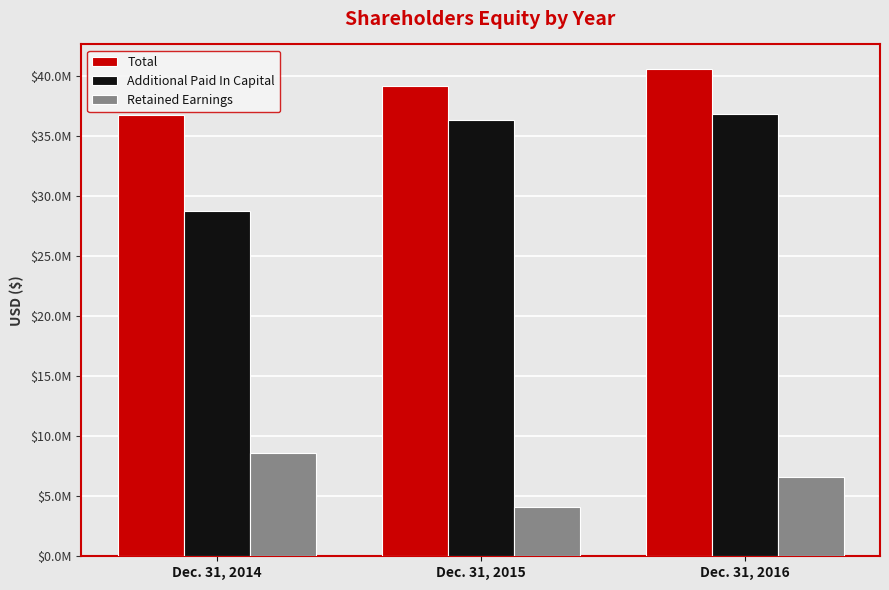

Reading left to right, extract all data points from this chart.

Total: Dec. 31, 2014=36759982	Dec. 31, 2015=39151712	Dec. 31, 2016=40612974
Additional Paid In Capital: Dec. 31, 2014=28779108	Dec. 31, 2015=36341744	Dec. 31, 2016=36824022
Retained Earnings: Dec. 31, 2014=8640291	Dec. 31, 2015=4064834	Dec. 31, 2016=6643476